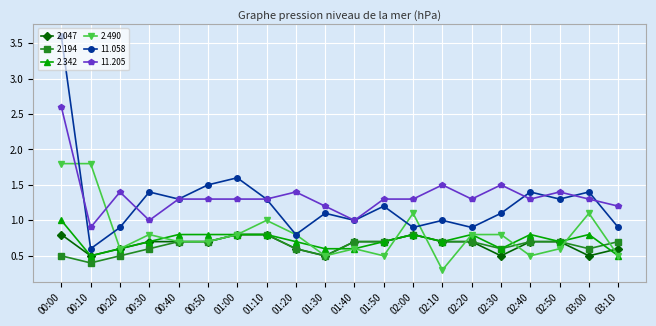

The value of 2.490 at 03:10 is 0.7. True or false?

False